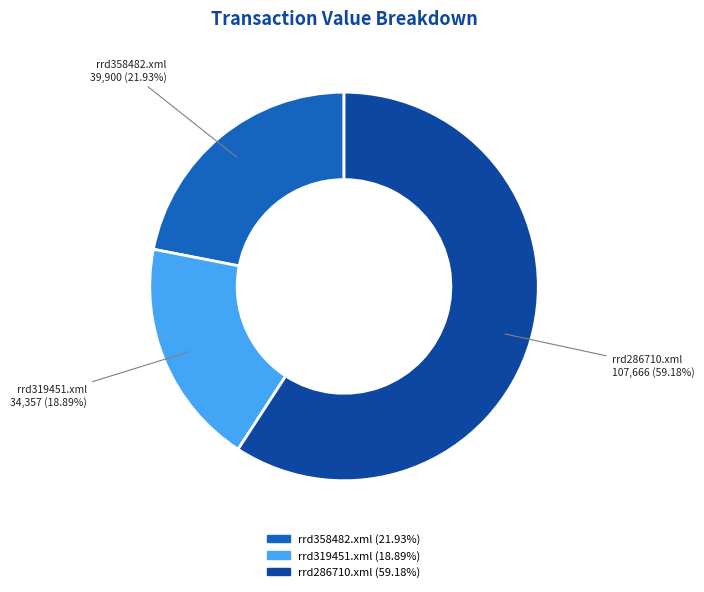

Do rrd286710.xml and rrd319451.xml together represent more than half of the pie?

Yes